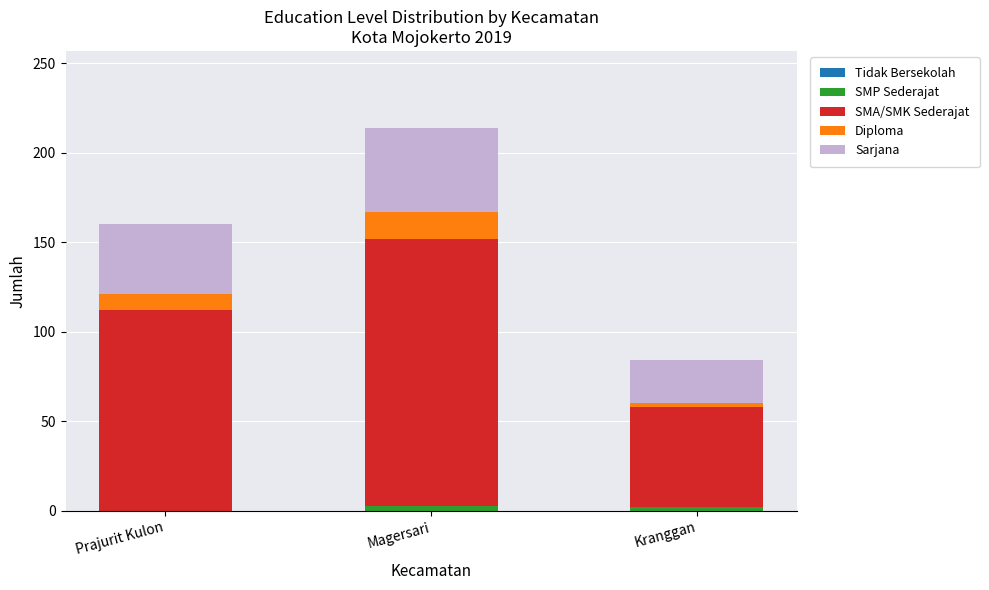

How many distinct data groups are displayed?

4